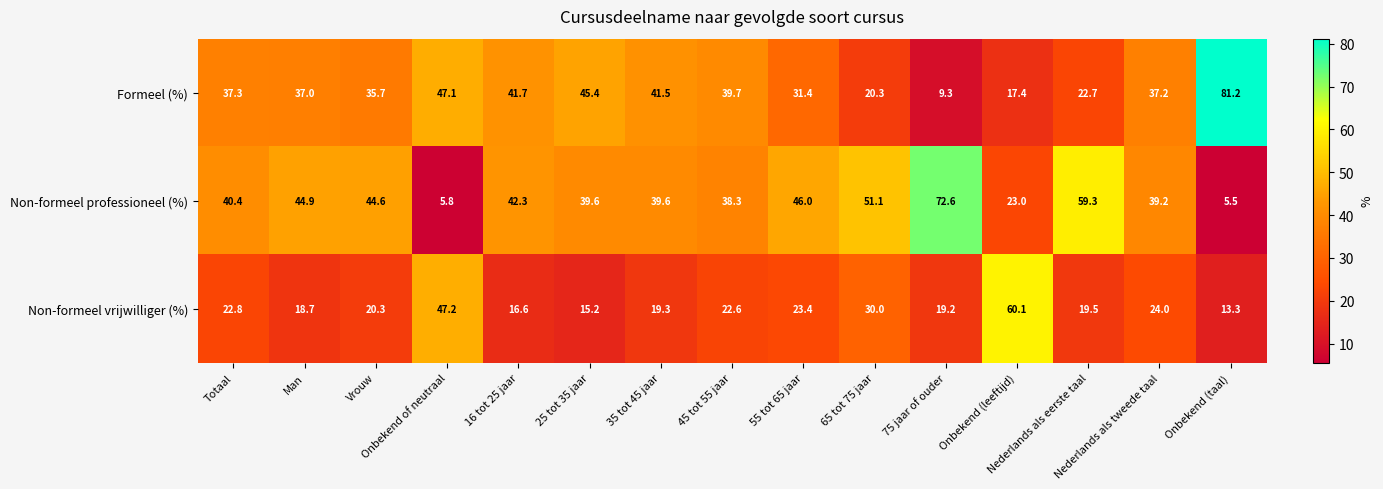

What is the difference between the maximum and minimum values in the Non-formeel professioneel (%) series?

67.1